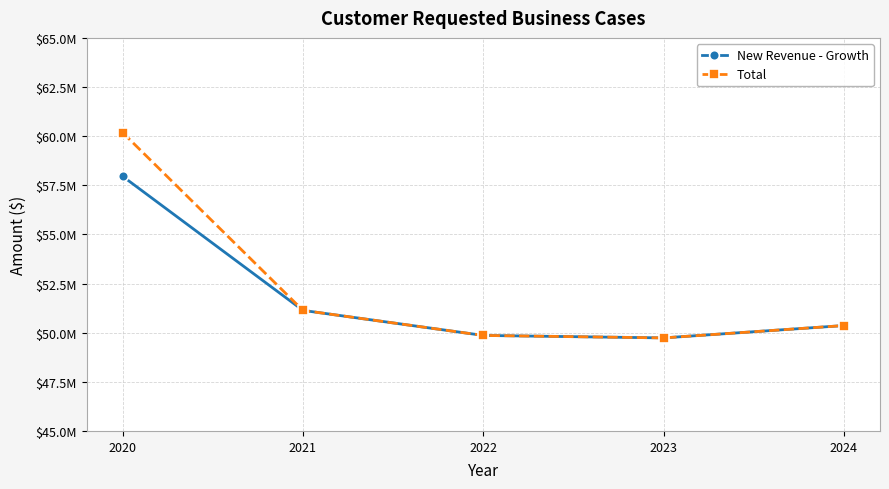

Which series has the widest spread of values?

Total